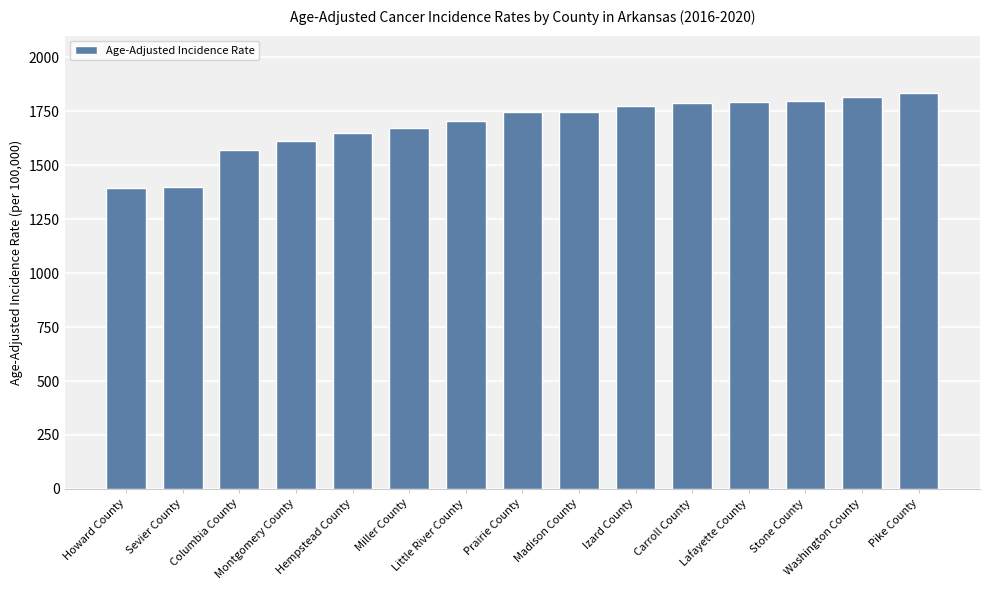

How many data points are less than 1745?

7